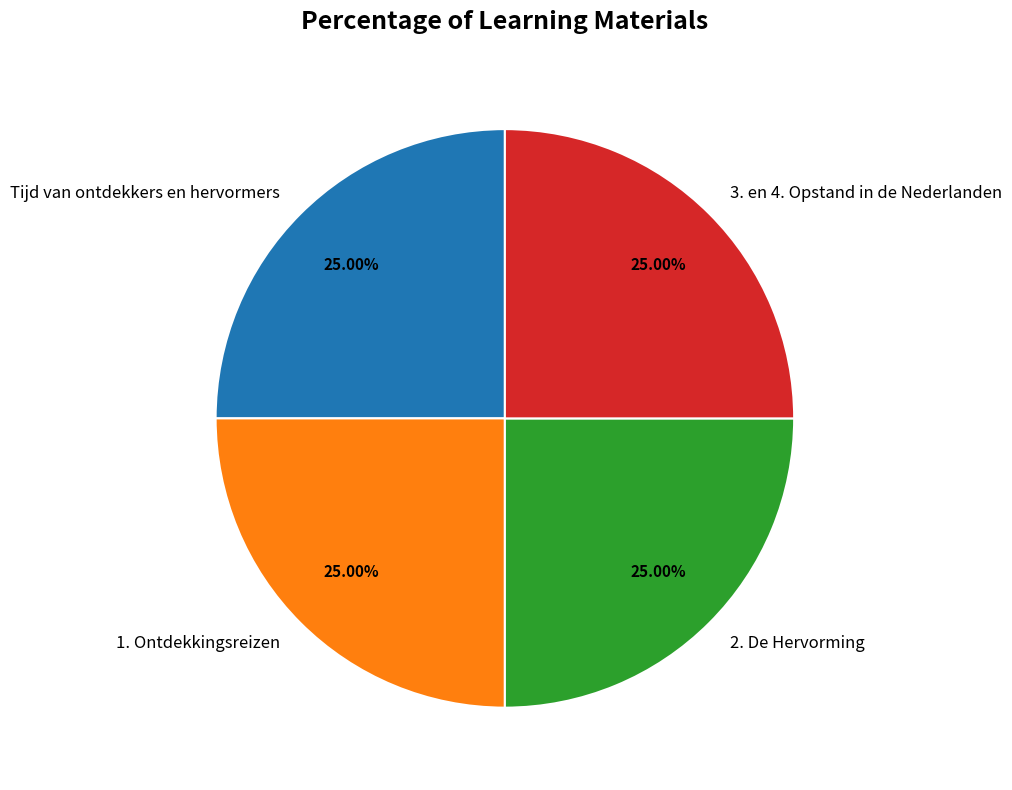

What percentage is the 2. De Hervorming slice, to the nearest percent?

25%